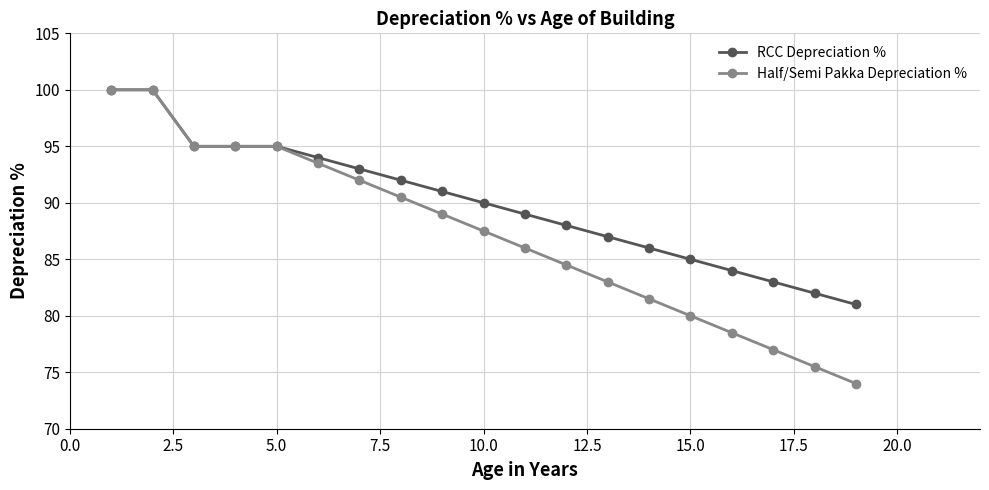

What is the value of the Half/Semi Pakka Depreciation % point at the 5th from the left?

95.0